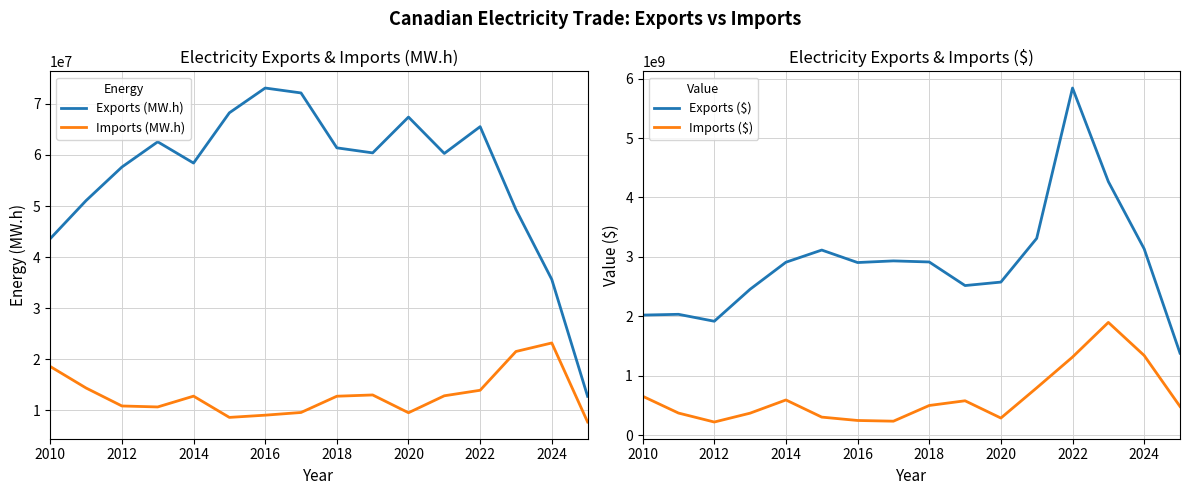

True or false: Exports ($) and Imports (MW.h) intersect in this chart.

False